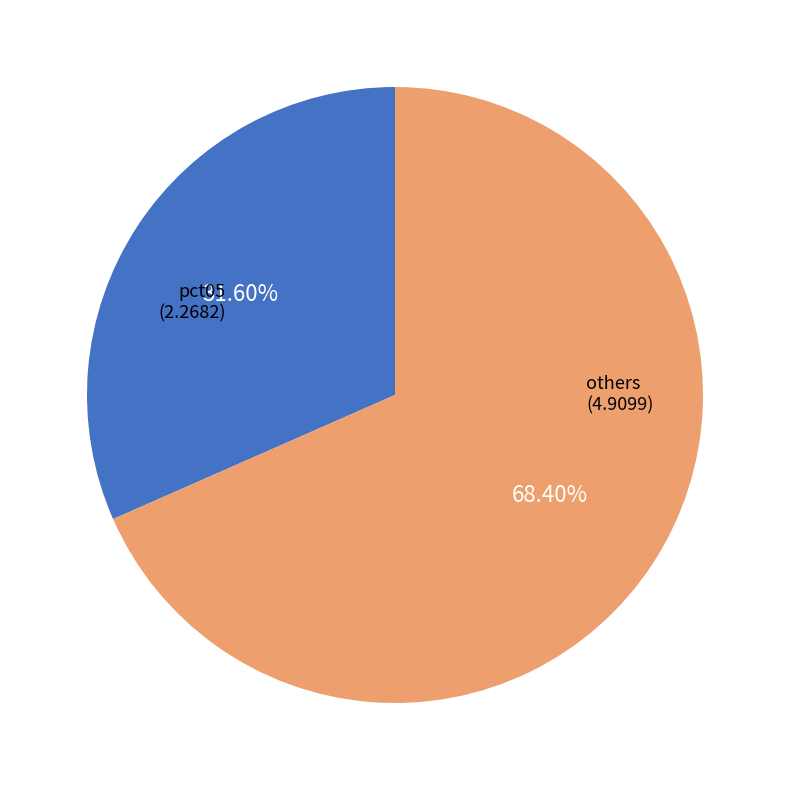

Is there a majority slice in this chart?

Yes